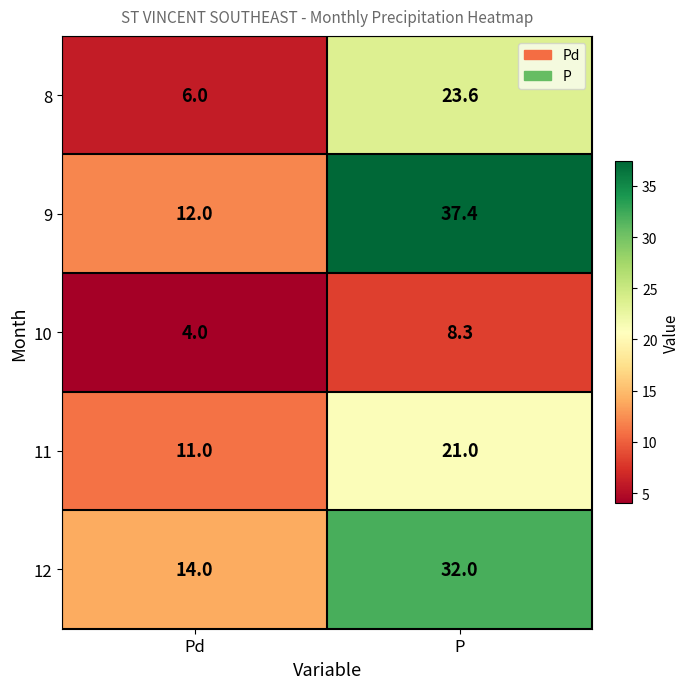

Reading right to left, transcribe all the data shown in this chart.

8: P=23.6	Pd=6.0
9: P=37.4	Pd=12.0
10: P=8.3	Pd=4.0
11: P=21.0	Pd=11.0
12: P=32.0	Pd=14.0